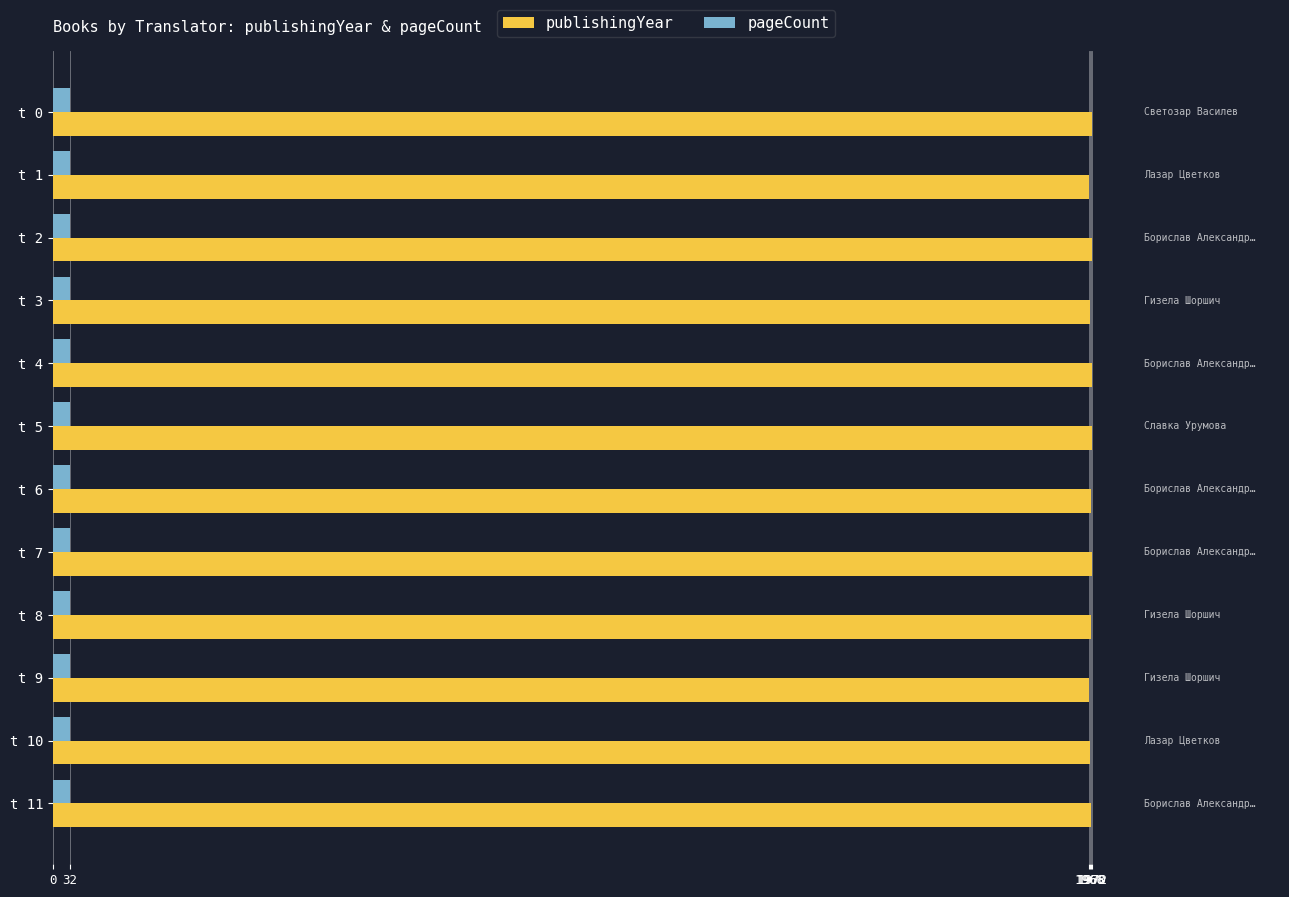

Is the value of pageCount at t 5 greater than the value of publishingYear at t 11?

No